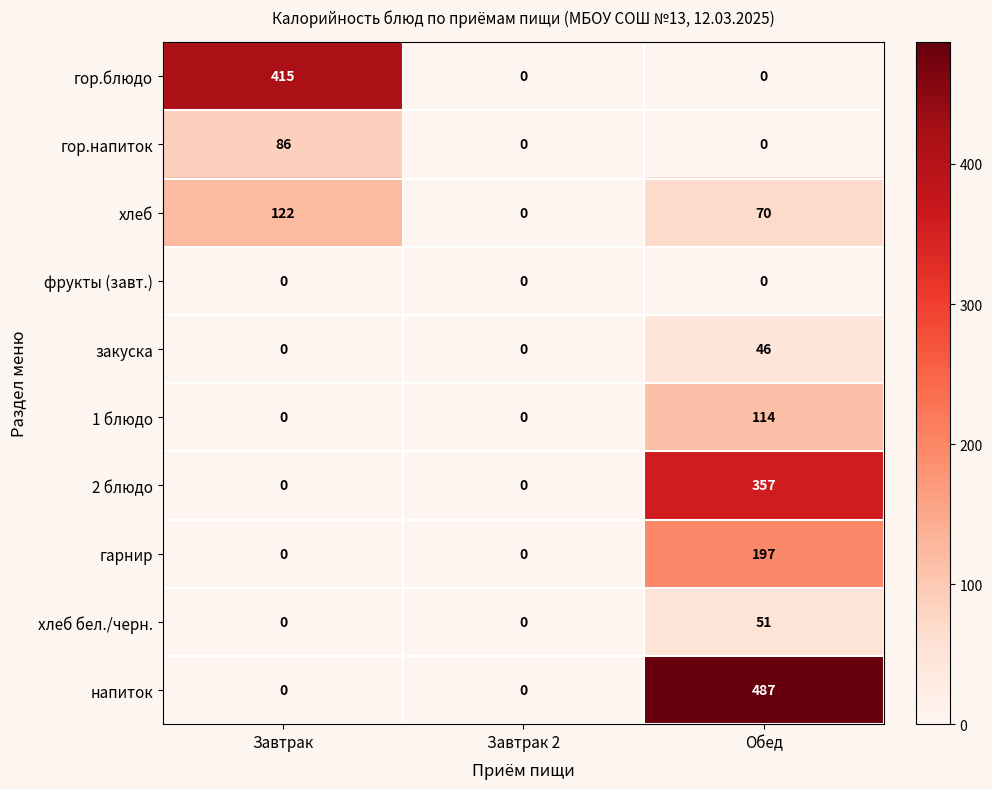

What is the sum of all 1 блюдо values?

114